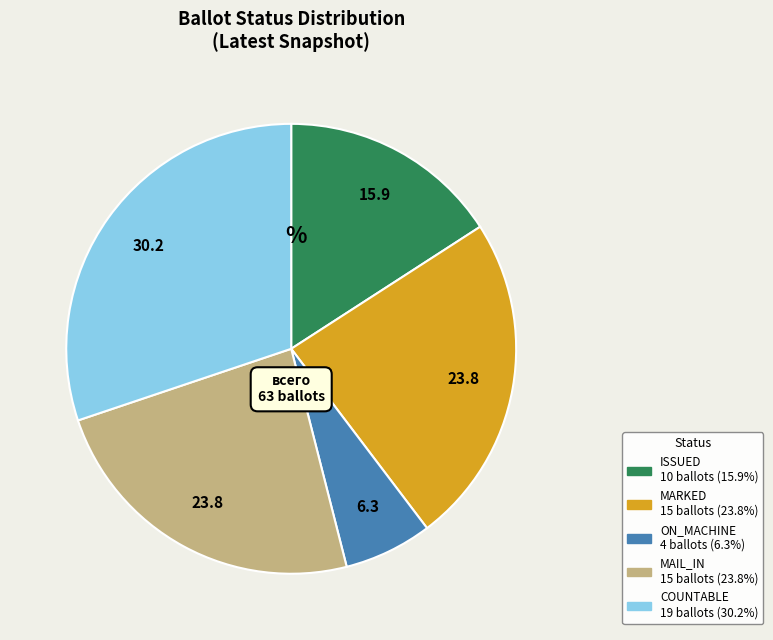

Does any single category account for the majority?

No